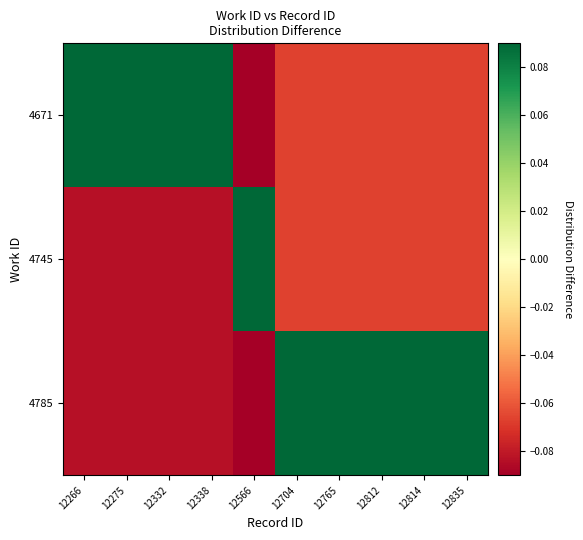

Rank the series by their maximum value, from highest to lowest.

4745, 4671, 4785